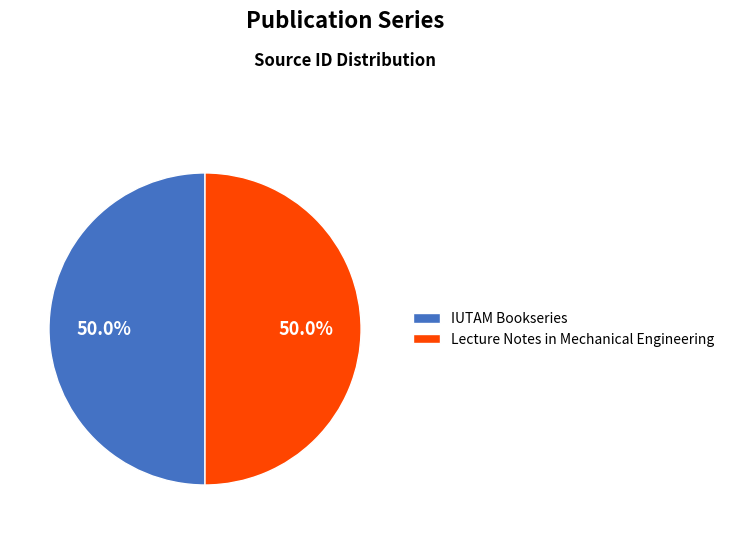

Count the number of slices in the pie.

2